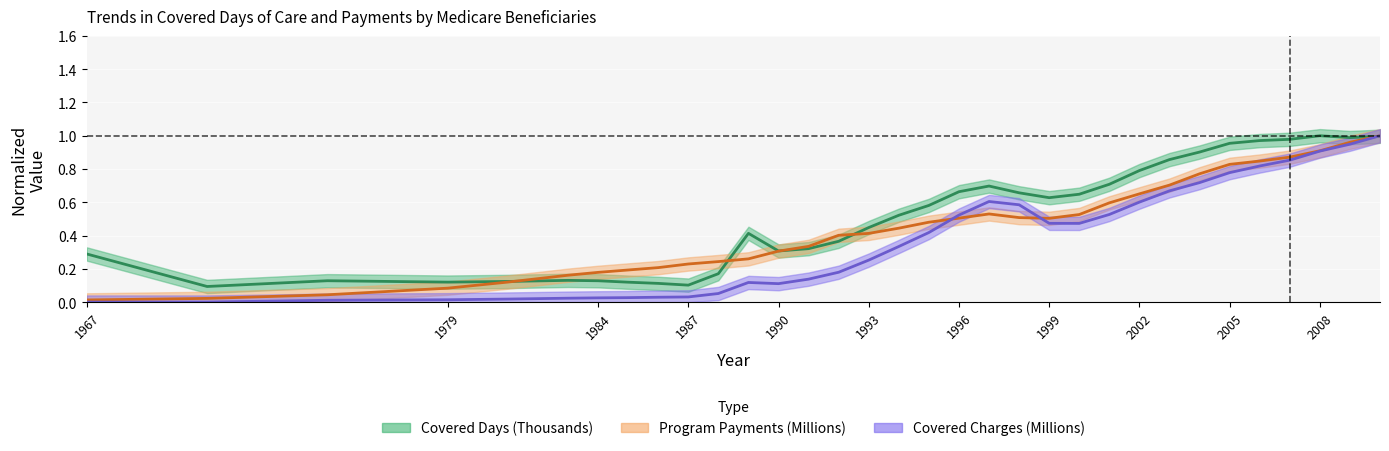

Where is the first local maximum for Program Payments (Millions)?

1997